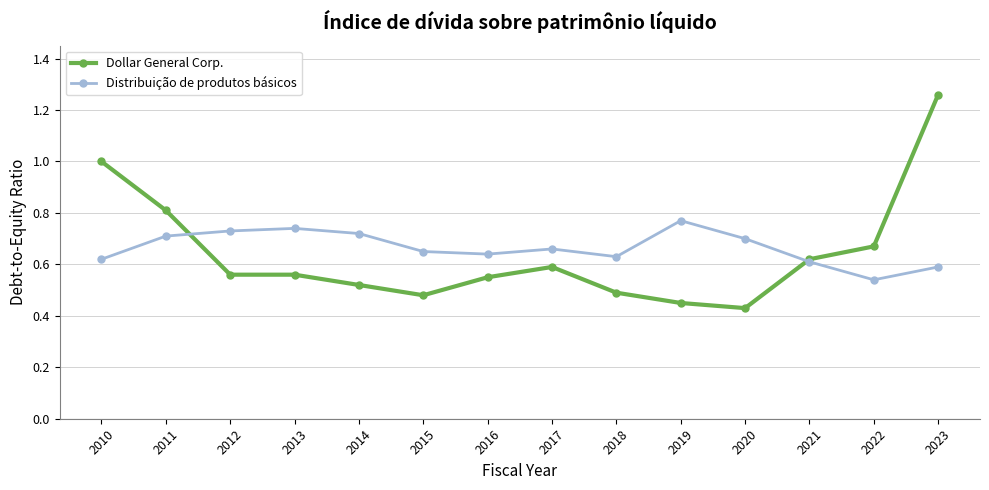

Which series has the widest spread of values?

Dollar General Corp.